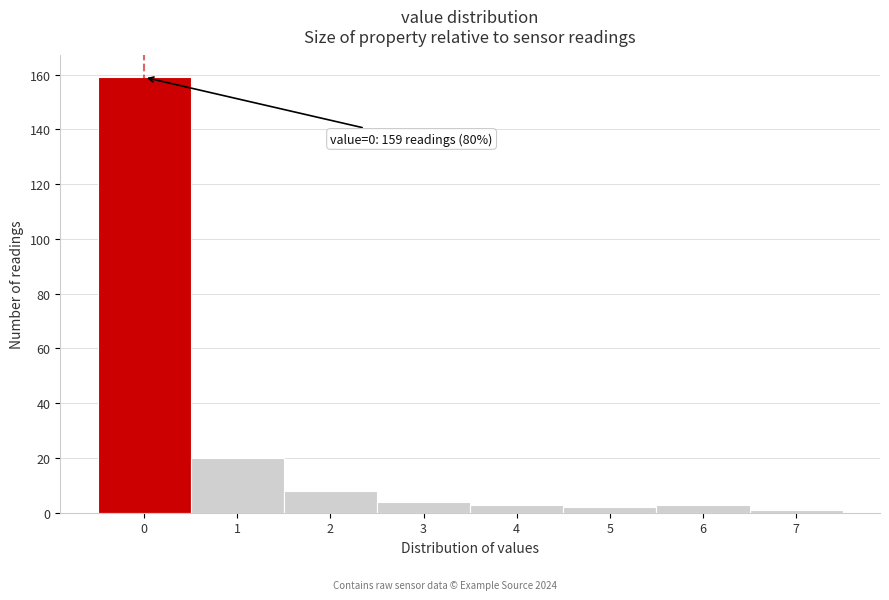

Reading left to right, list all the values displayed in this chart.

159	20	8	4	3	2	3	1